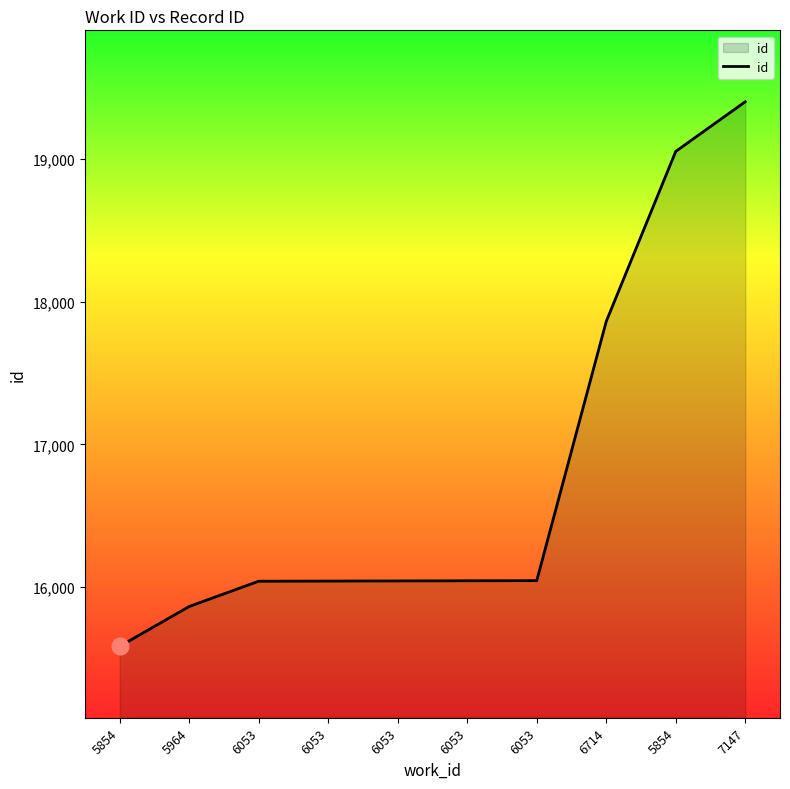

Which category has the lowest value across all series?

5854